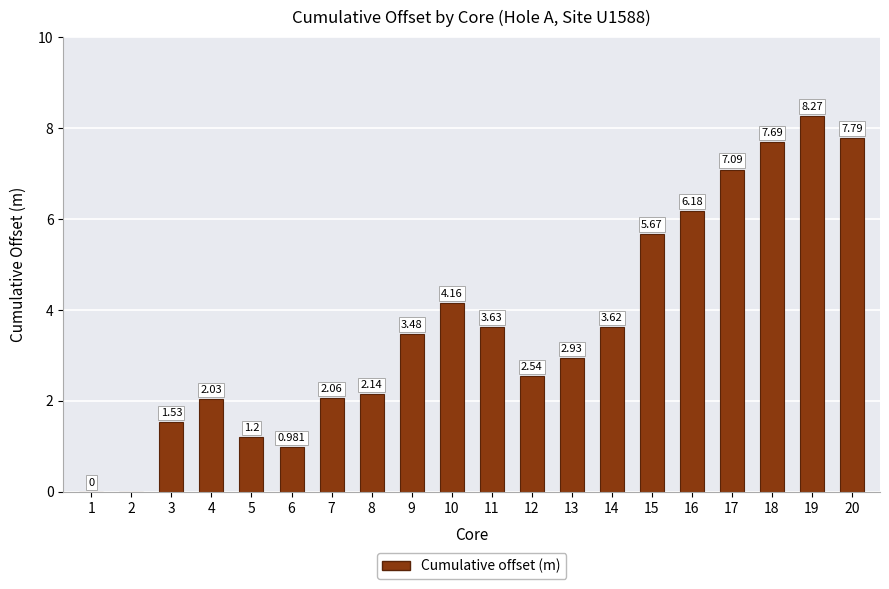

What is the value of the 12th bar from the left?

2.5